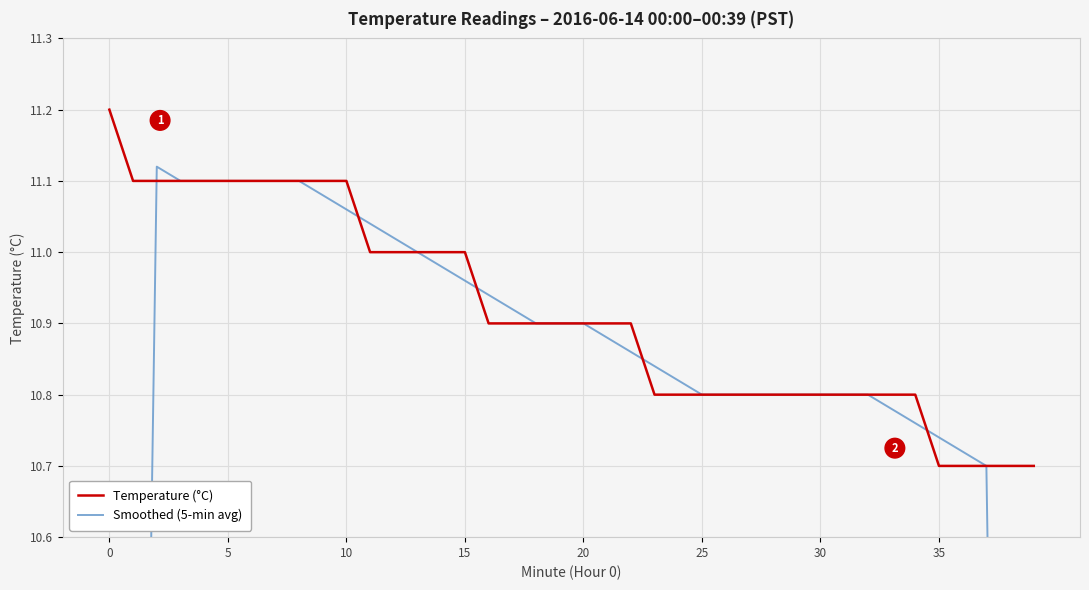

True or false: Smoothed (5-min avg) has a value of 10.9 at 21.

True